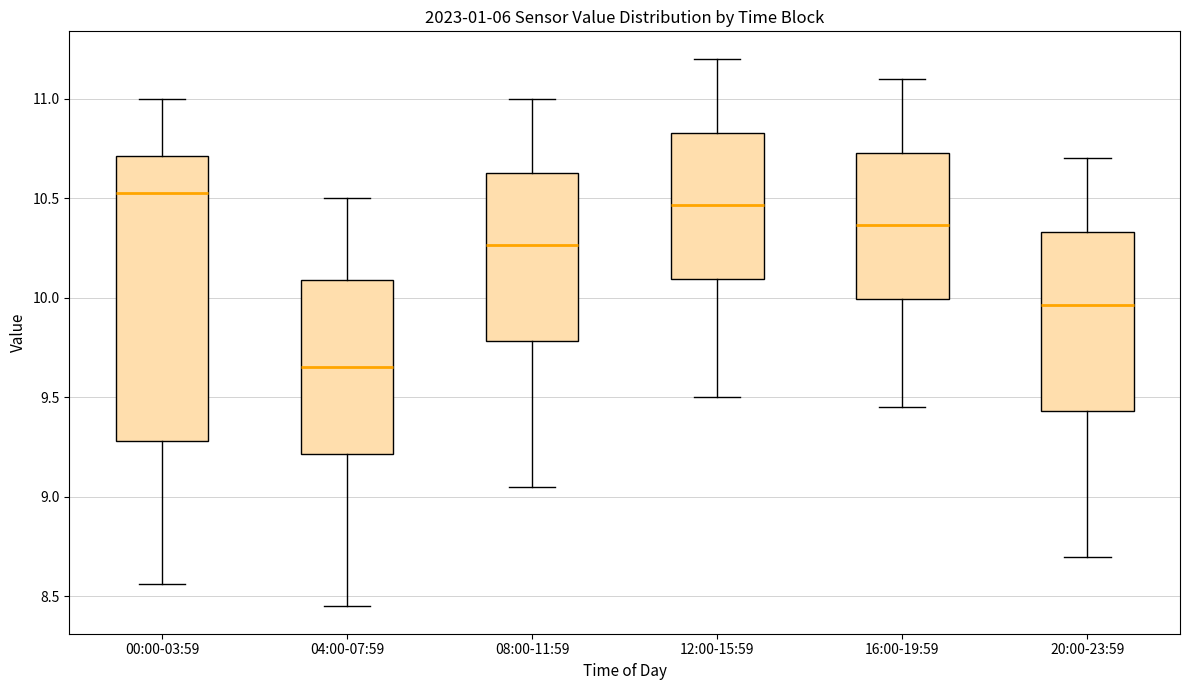

Which box's median line is the lowest?

04:00-07:59